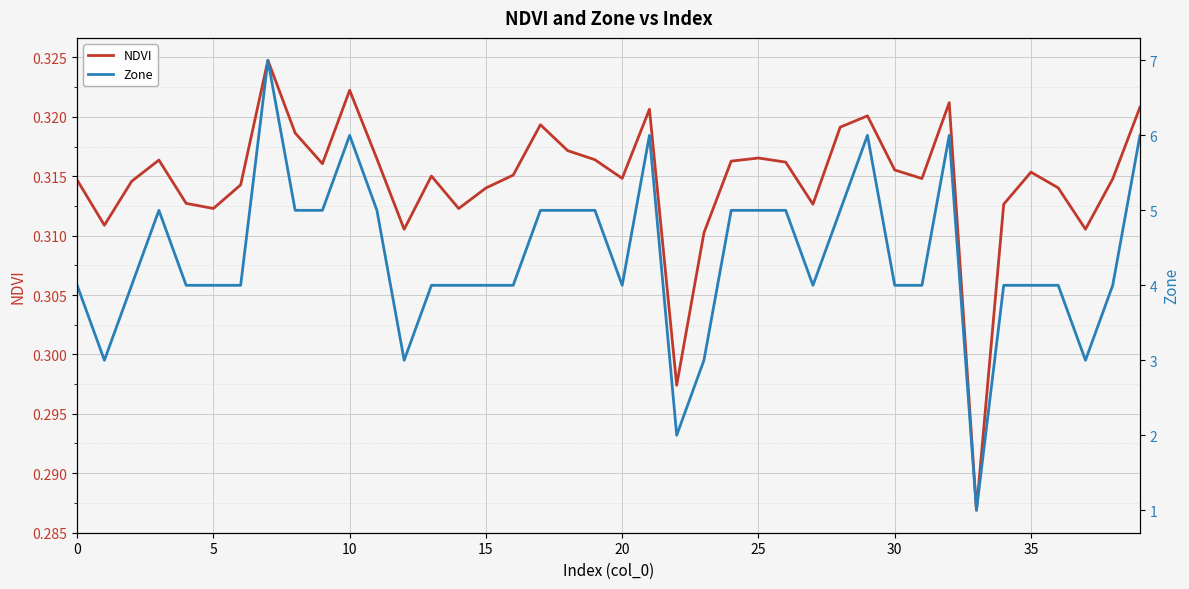

Rank the series at 35 from highest to lowest value.

Zone, NDVI